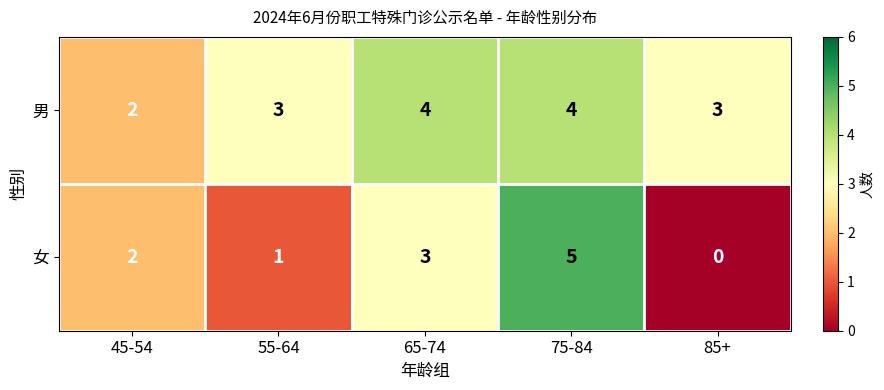

What is the total value across all series at 45-54?

4